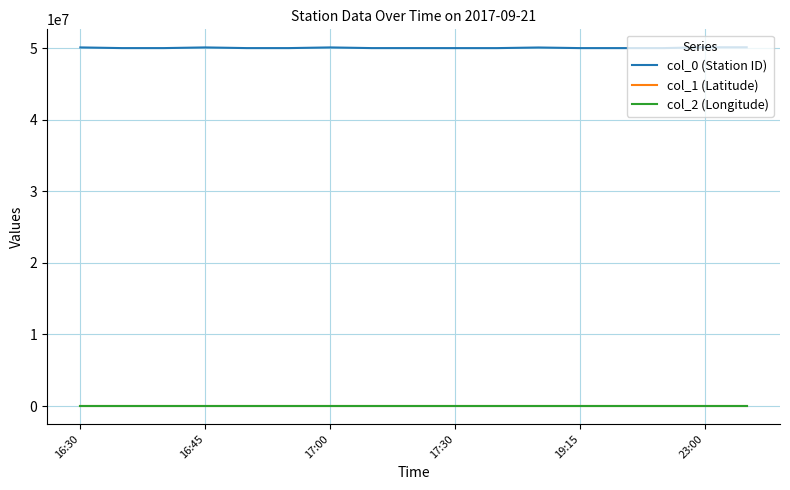

How many lines are shown in the chart?

3